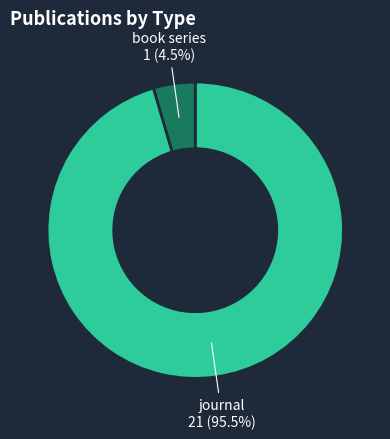

How many segments does this pie chart have?

2